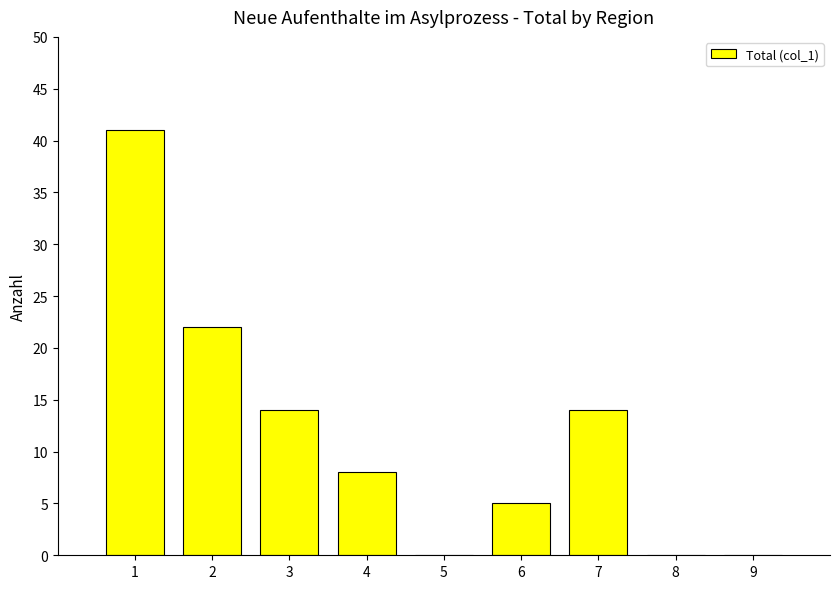

What is the average value?

12